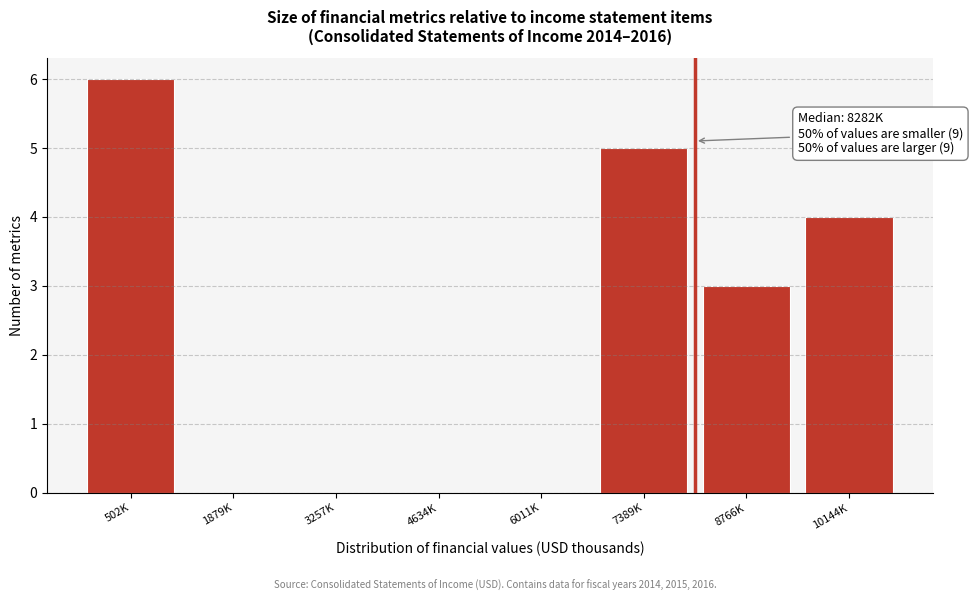

Reading left to right, what are all the values shown in this chart?

502K=6	1879K=0	3257K=0	4634K=0	6011K=0	7389K=5	8766K=3	10144K=4